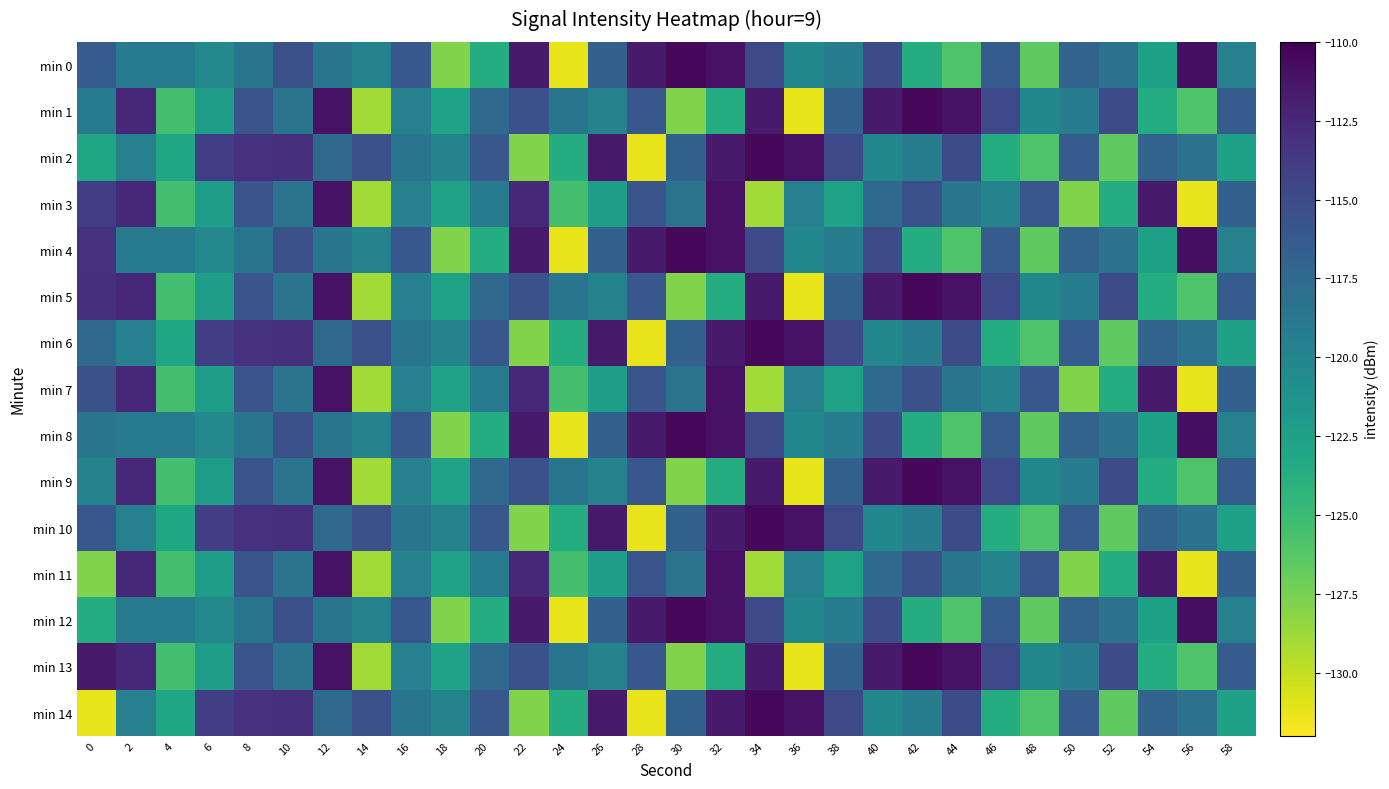

Reading left to right, list all the values displayed in this chart.

min 0: 0=-116.3	2=-119.0	4=-119.0	6=-120.3	8=-118.6	10=-115.4	12=-118.6	14=-119.9	16=-116.0	18=-127.8	20=-123.6	22=-111.5	24=-131.2	26=-116.8	28=-111.6	30=-110.5	32=-111.1	34=-114.8	36=-120.3	38=-119.2	40=-115.1	42=-123.6	44=-125.9	46=-116.4	48=-126.6	50=-117.0	52=-118.3	54=-122.6	56=-110.8	58=-119.6
min 1: 0=-119.0	2=-112.5	4=-125.5	6=-122.3	8=-115.8	10=-118.5	12=-111.1	14=-129.0	16=-119.6	18=-122.7	20=-117.5	22=-115.4	24=-118.6	26=-119.9	28=-116.0	30=-127.8	32=-123.6	34=-111.5	36=-131.2	38=-116.8	40=-111.6	42=-110.5	44=-111.1	46=-114.8	48=-120.3	50=-119.2	52=-115.1	54=-123.6	56=-125.9	58=-116.4
min 2: 0=-122.9	2=-119.6	4=-122.9	6=-114.1	8=-113.1	10=-113.1	12=-117.5	14=-115.4	16=-118.6	18=-119.9	20=-116.0	22=-127.8	24=-123.6	26=-111.5	28=-131.2	30=-116.8	32=-111.6	34=-110.5	36=-111.1	38=-114.8	40=-120.3	42=-119.2	44=-115.1	46=-123.6	48=-125.9	50=-116.4	52=-126.6	54=-117.0	56=-118.3	58=-122.6
min 3: 0=-114.1	2=-112.5	4=-125.5	6=-122.3	8=-115.8	10=-118.5	12=-111.1	14=-129.0	16=-119.6	18=-122.7	20=-119.0	22=-112.5	24=-125.5	26=-122.3	28=-115.8	30=-118.5	32=-111.1	34=-129.0	36=-119.6	38=-122.7	40=-117.5	42=-115.4	44=-118.6	46=-119.9	48=-116.0	50=-127.8	52=-123.6	54=-111.5	56=-131.2	58=-116.8
min 4: 0=-113.1	2=-119.0	4=-119.0	6=-120.3	8=-118.6	10=-115.4	12=-118.6	14=-119.9	16=-116.0	18=-127.8	20=-123.6	22=-111.5	24=-131.2	26=-116.8	28=-111.6	30=-110.5	32=-111.1	34=-114.8	36=-120.3	38=-119.2	40=-115.1	42=-123.6	44=-125.9	46=-116.4	48=-126.6	50=-117.0	52=-118.3	54=-122.6	56=-110.8	58=-119.6
min 5: 0=-113.1	2=-112.5	4=-125.5	6=-122.3	8=-115.8	10=-118.5	12=-111.1	14=-129.0	16=-119.6	18=-122.7	20=-117.5	22=-115.4	24=-118.6	26=-119.9	28=-116.0	30=-127.8	32=-123.6	34=-111.5	36=-131.2	38=-116.8	40=-111.6	42=-110.5	44=-111.1	46=-114.8	48=-120.3	50=-119.2	52=-115.1	54=-123.6	56=-125.9	58=-116.4
min 6: 0=-117.5	2=-119.6	4=-122.9	6=-114.1	8=-113.1	10=-113.1	12=-117.5	14=-115.4	16=-118.6	18=-119.9	20=-116.0	22=-127.8	24=-123.6	26=-111.5	28=-131.2	30=-116.8	32=-111.6	34=-110.5	36=-111.1	38=-114.8	40=-120.3	42=-119.2	44=-115.1	46=-123.6	48=-125.9	50=-116.4	52=-126.6	54=-117.0	56=-118.3	58=-122.6
min 7: 0=-115.4	2=-112.5	4=-125.5	6=-122.3	8=-115.8	10=-118.5	12=-111.1	14=-129.0	16=-119.6	18=-122.7	20=-119.0	22=-112.5	24=-125.5	26=-122.3	28=-115.8	30=-118.5	32=-111.1	34=-129.0	36=-119.6	38=-122.7	40=-117.5	42=-115.4	44=-118.6	46=-119.9	48=-116.0	50=-127.8	52=-123.6	54=-111.5	56=-131.2	58=-116.8
min 8: 0=-118.6	2=-119.0	4=-119.0	6=-120.3	8=-118.6	10=-115.4	12=-118.6	14=-119.9	16=-116.0	18=-127.8	20=-123.6	22=-111.5	24=-131.2	26=-116.8	28=-111.6	30=-110.5	32=-111.1	34=-114.8	36=-120.3	38=-119.2	40=-115.1	42=-123.6	44=-125.9	46=-116.4	48=-126.6	50=-117.0	52=-118.3	54=-122.6	56=-110.8	58=-119.6
min 9: 0=-119.9	2=-112.5	4=-125.5	6=-122.3	8=-115.8	10=-118.5	12=-111.1	14=-129.0	16=-119.6	18=-122.7	20=-117.5	22=-115.4	24=-118.6	26=-119.9	28=-116.0	30=-127.8	32=-123.6	34=-111.5	36=-131.2	38=-116.8	40=-111.6	42=-110.5	44=-111.1	46=-114.8	48=-120.3	50=-119.2	52=-115.1	54=-123.6	56=-125.9	58=-116.4
min 10: 0=-116.0	2=-119.6	4=-122.9	6=-114.1	8=-113.1	10=-113.1	12=-117.5	14=-115.4	16=-118.6	18=-119.9	20=-116.0	22=-127.8	24=-123.6	26=-111.5	28=-131.2	30=-116.8	32=-111.6	34=-110.5	36=-111.1	38=-114.8	40=-120.3	42=-119.2	44=-115.1	46=-123.6	48=-125.9	50=-116.4	52=-126.6	54=-117.0	56=-118.3	58=-122.6
min 11: 0=-127.8	2=-112.5	4=-125.5	6=-122.3	8=-115.8	10=-118.5	12=-111.1	14=-129.0	16=-119.6	18=-122.7	20=-119.0	22=-112.5	24=-125.5	26=-122.3	28=-115.8	30=-118.5	32=-111.1	34=-129.0	36=-119.6	38=-122.7	40=-117.5	42=-115.4	44=-118.6	46=-119.9	48=-116.0	50=-127.8	52=-123.6	54=-111.5	56=-131.2	58=-116.8
min 12: 0=-123.6	2=-119.0	4=-119.0	6=-120.3	8=-118.6	10=-115.4	12=-118.6	14=-119.9	16=-116.0	18=-127.8	20=-123.6	22=-111.5	24=-131.2	26=-116.8	28=-111.6	30=-110.5	32=-111.1	34=-114.8	36=-120.3	38=-119.2	40=-115.1	42=-123.6	44=-125.9	46=-116.4	48=-126.6	50=-117.0	52=-118.3	54=-122.6	56=-110.8	58=-119.6
min 13: 0=-111.5	2=-112.5	4=-125.5	6=-122.3	8=-115.8	10=-118.5	12=-111.1	14=-129.0	16=-119.6	18=-122.7	20=-117.5	22=-115.4	24=-118.6	26=-119.9	28=-116.0	30=-127.8	32=-123.6	34=-111.5	36=-131.2	38=-116.8	40=-111.6	42=-110.5	44=-111.1	46=-114.8	48=-120.3	50=-119.2	52=-115.1	54=-123.6	56=-125.9	58=-116.4
min 14: 0=-131.2	2=-119.6	4=-122.9	6=-114.1	8=-113.1	10=-113.1	12=-117.5	14=-115.4	16=-118.6	18=-119.9	20=-116.0	22=-127.8	24=-123.6	26=-111.5	28=-131.2	30=-116.8	32=-111.6	34=-110.5	36=-111.1	38=-114.8	40=-120.3	42=-119.2	44=-115.1	46=-123.6	48=-125.9	50=-116.4	52=-126.6	54=-117.0	56=-118.3	58=-122.6